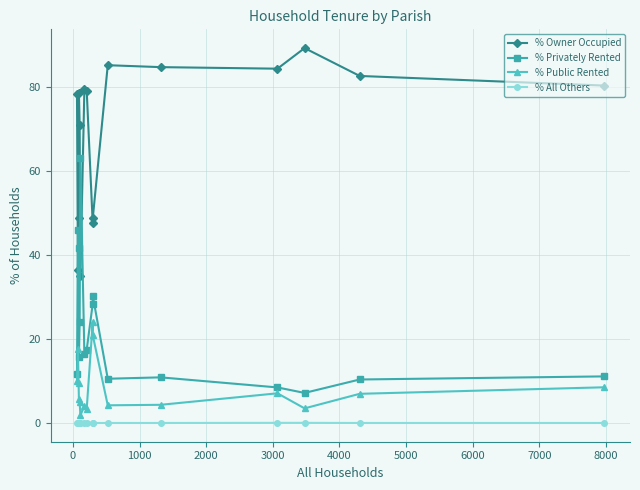

How many lines are shown in the chart?

4